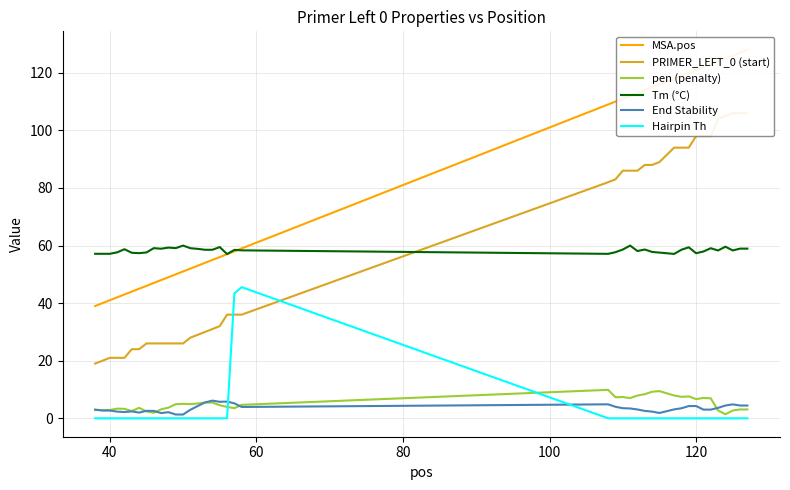

In Tm (°C), how many points are lower than both neighbors (excluding endpoints)?

10